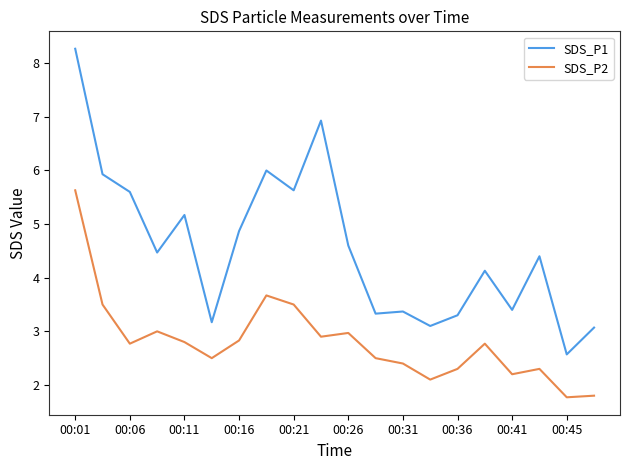

What is the maximum value for SDS_P2?

5.6